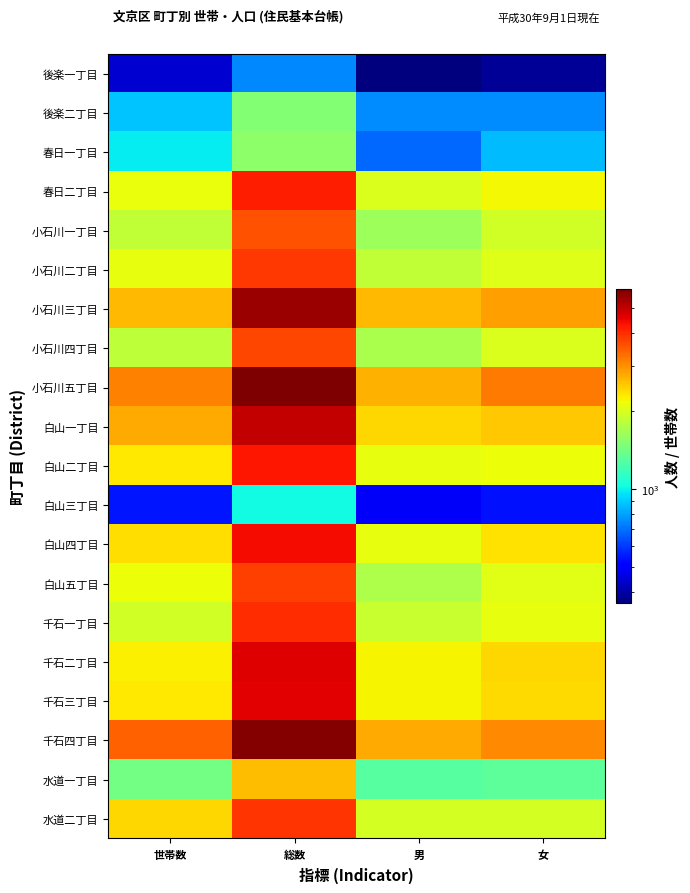

Count the number of data series in this chart.

20